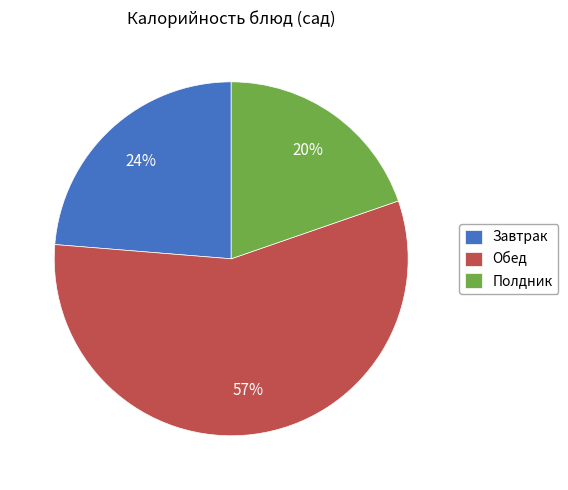

What is the smallest slice in the pie chart?

Полдник